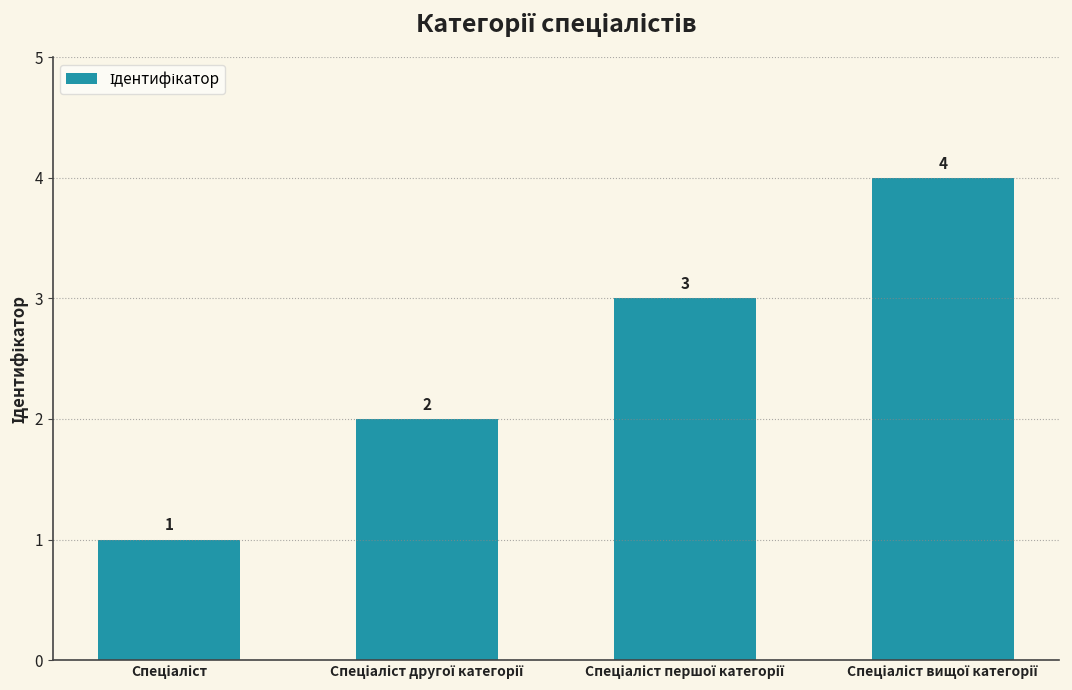

Does the chart contain stacked bars?

No